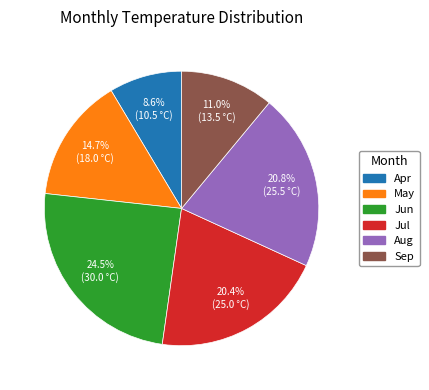

What percentage is NOT represented by Jul?

79.6%